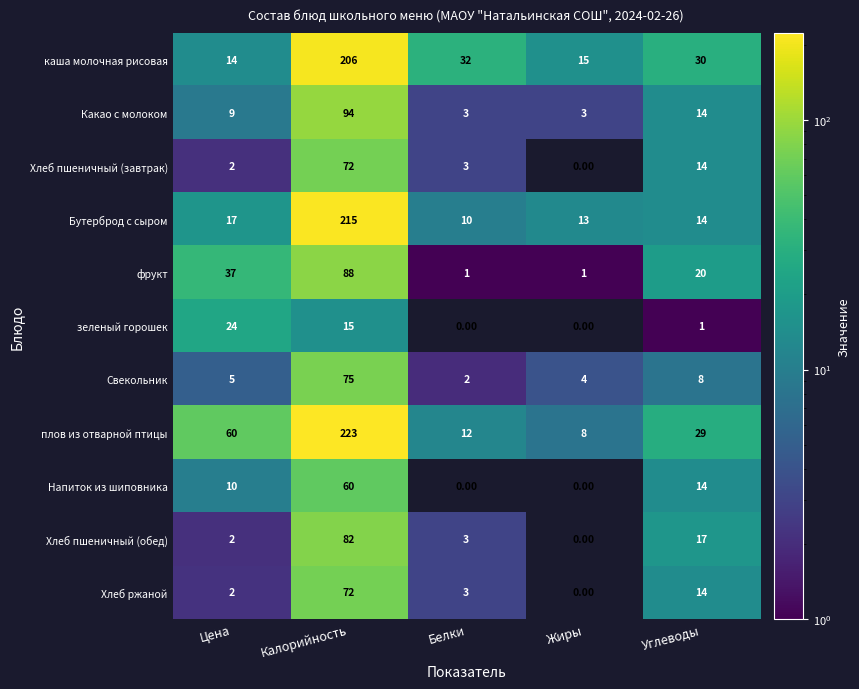

Which series has the largest range (max minus min)?

плов из отварной птицы